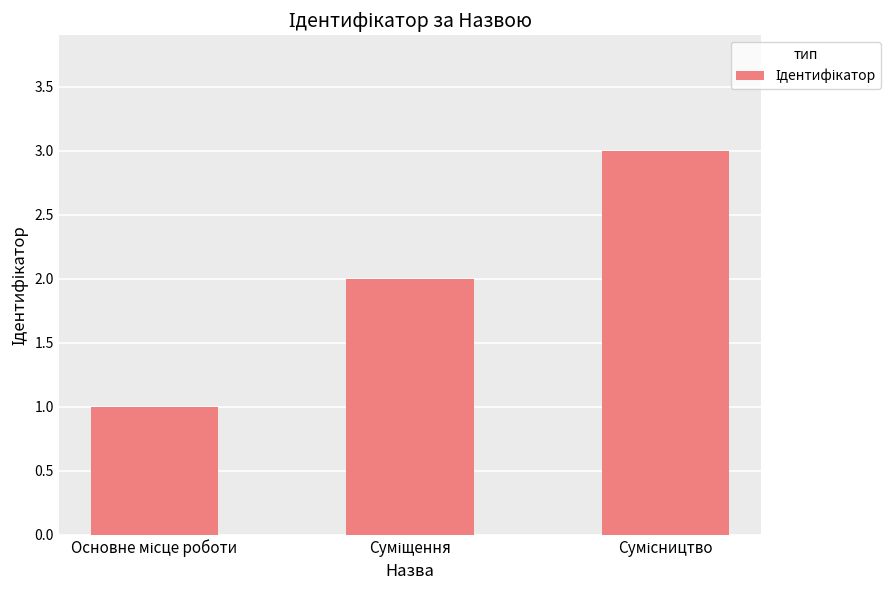

What is the greatest value displayed?

3